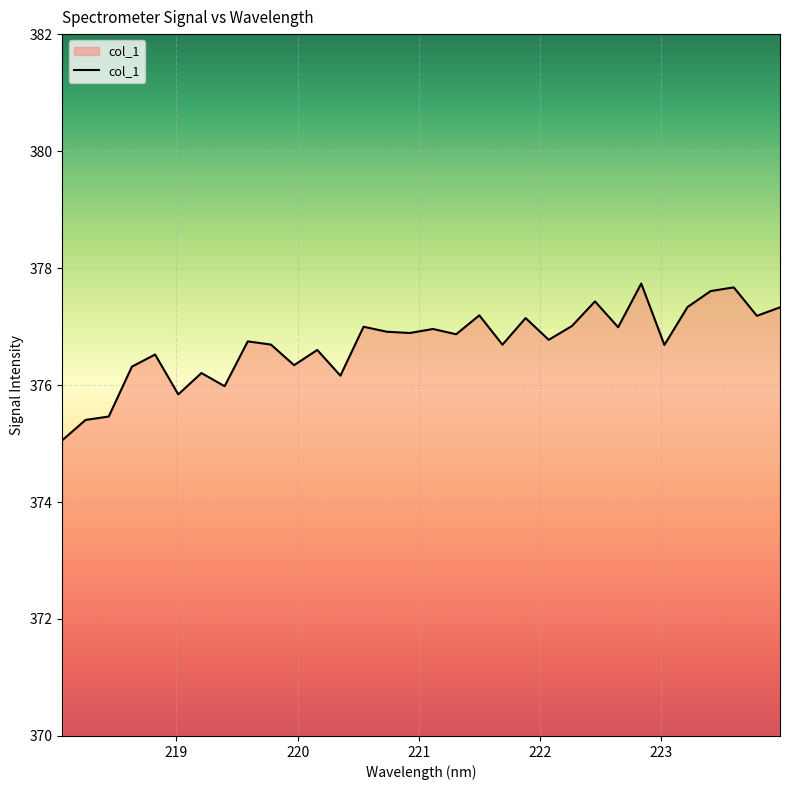

What is the greatest value displayed?

377.7